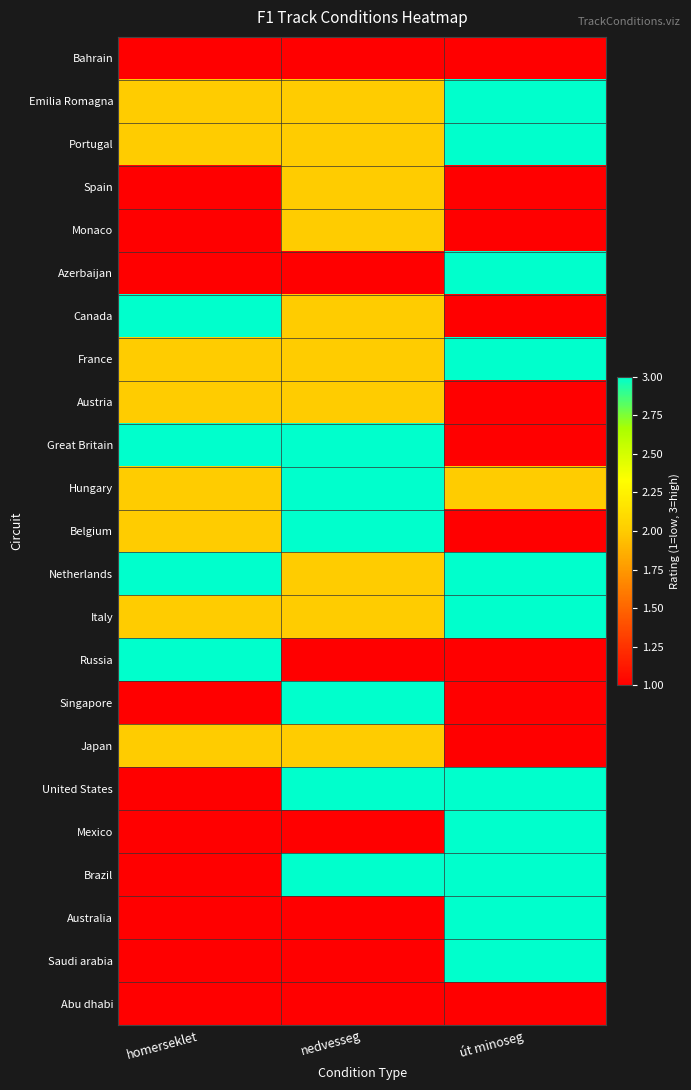

Reading left to right, what are all the values shown in this chart?

Bahrain: homerseklet=1	nedvesseg=1	út minoseg=1
Emilia Romagna: homerseklet=2	nedvesseg=2	út minoseg=3
Portugal: homerseklet=2	nedvesseg=2	út minoseg=3
Spain: homerseklet=1	nedvesseg=2	út minoseg=1
Monaco: homerseklet=1	nedvesseg=2	út minoseg=1
Azerbaijan: homerseklet=1	nedvesseg=1	út minoseg=3
Canada: homerseklet=3	nedvesseg=2	út minoseg=1
France: homerseklet=2	nedvesseg=2	út minoseg=3
Austria: homerseklet=2	nedvesseg=2	út minoseg=1
Great Britain: homerseklet=3	nedvesseg=3	út minoseg=1
Hungary: homerseklet=2	nedvesseg=3	út minoseg=2
Belgium: homerseklet=2	nedvesseg=3	út minoseg=1
Netherlands: homerseklet=3	nedvesseg=2	út minoseg=3
Italy: homerseklet=2	nedvesseg=2	út minoseg=3
Russia: homerseklet=3	nedvesseg=1	út minoseg=1
Singapore: homerseklet=1	nedvesseg=3	út minoseg=1
Japan: homerseklet=2	nedvesseg=2	út minoseg=1
United States: homerseklet=1	nedvesseg=3	út minoseg=3
Mexico: homerseklet=1	nedvesseg=1	út minoseg=3
Brazil: homerseklet=1	nedvesseg=3	út minoseg=3
Australia: homerseklet=1	nedvesseg=1	út minoseg=3
Saudi arabia: homerseklet=1	nedvesseg=1	út minoseg=3
Abu dhabi: homerseklet=1	nedvesseg=1	út minoseg=1